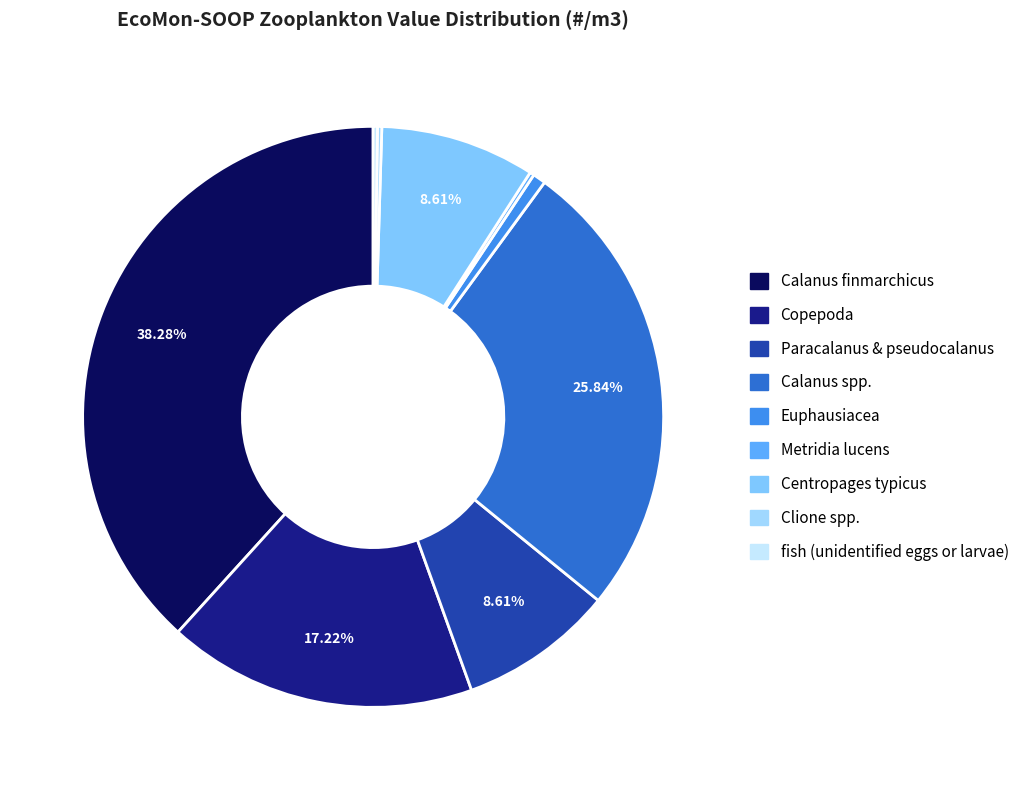

Rank the categories by value from highest to lowest.

Calanus finmarchicus, Calanus spp., Copepoda, Paracalanus & pseudocalanus, Centropages typicus, Euphausiacea, Metridia lucens, Clione spp., fish (unidentified eggs or larvae)